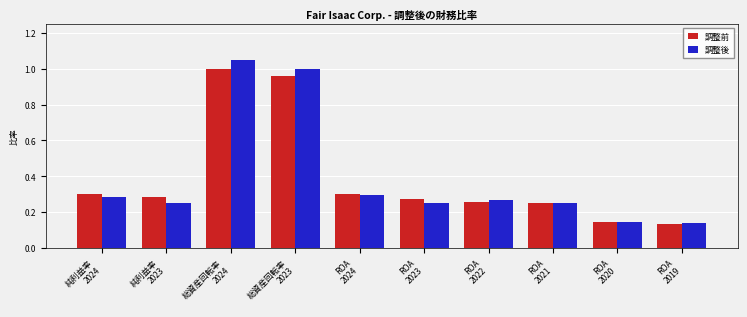

What are all the series names shown in the legend?

調整前, 調整後